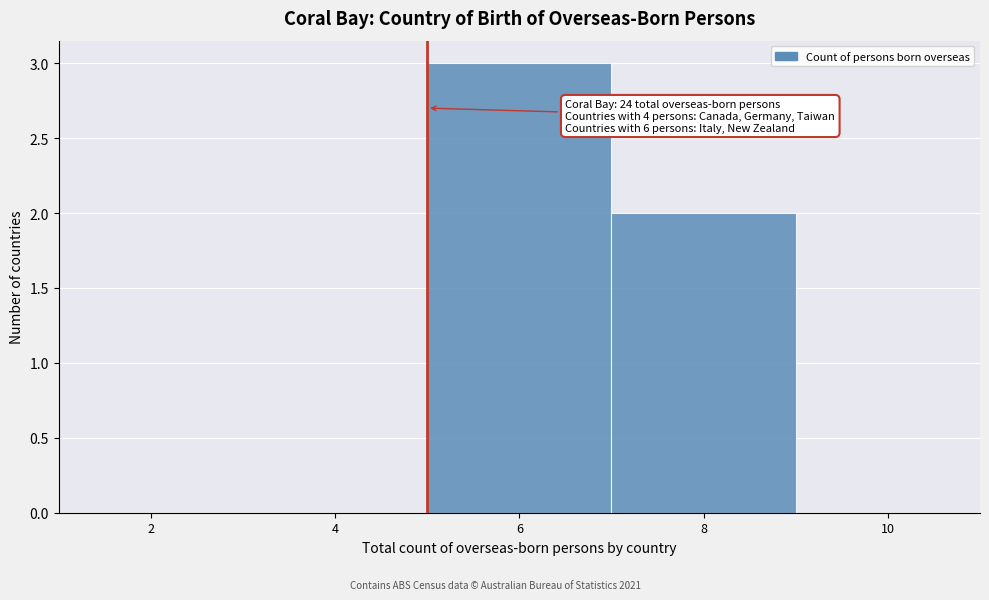

Reading right to left, transcribe all the data shown in this chart.

10=0	8=2	6=3	4=0	2=0